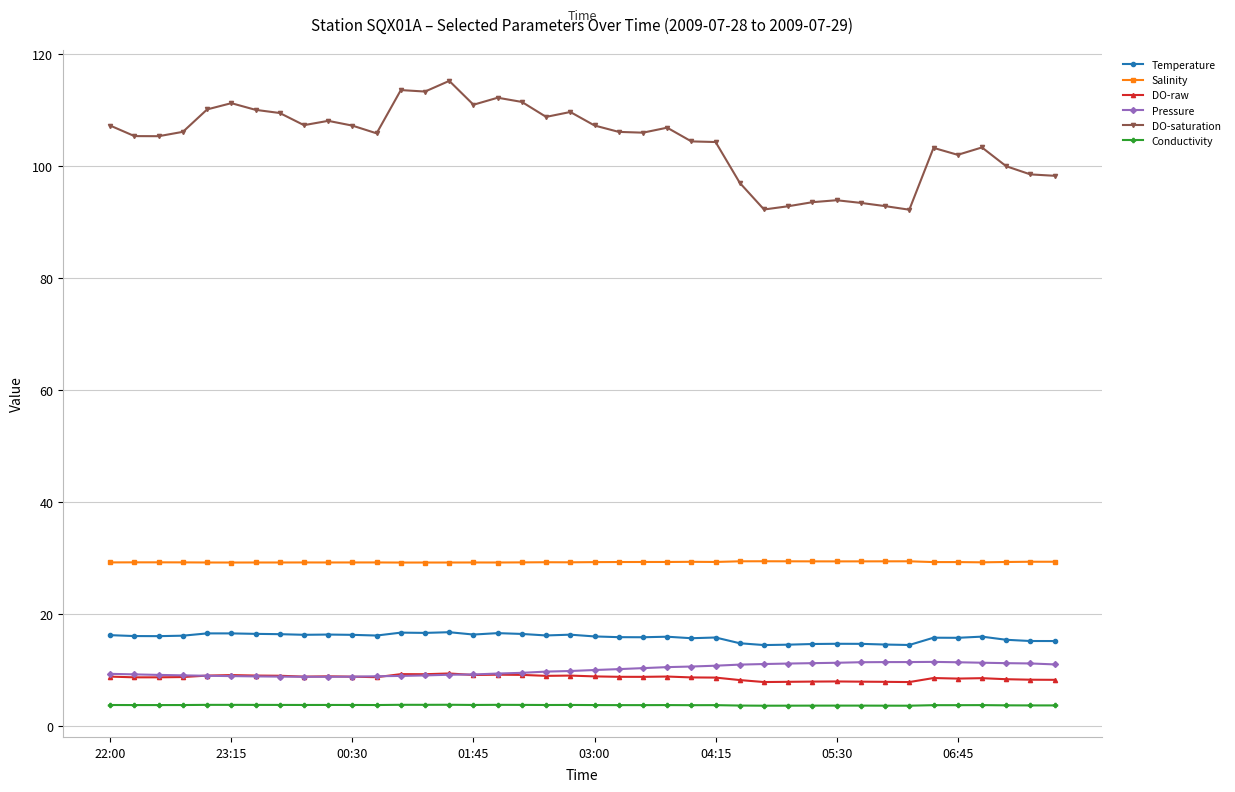

What is the value of the Salinity point at the 19th from the left?

29.2